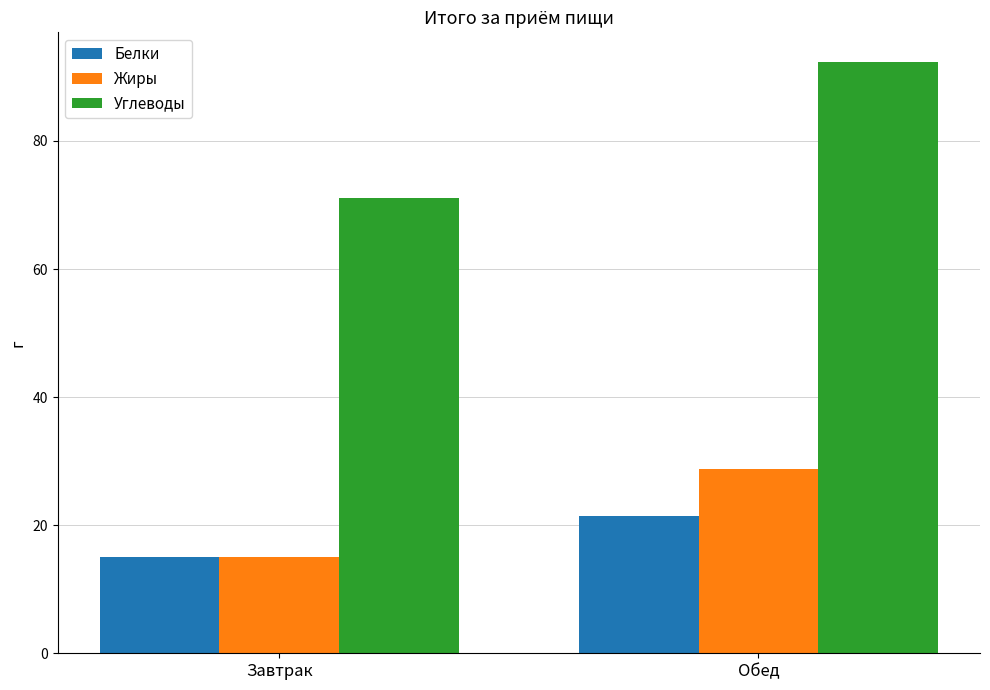

At which category is the sum across all series the highest?

Обед